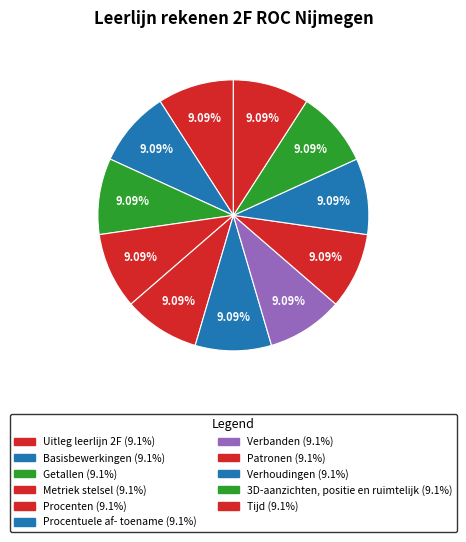

To the nearest percent, what percentage of the pie is Tijd?

9%